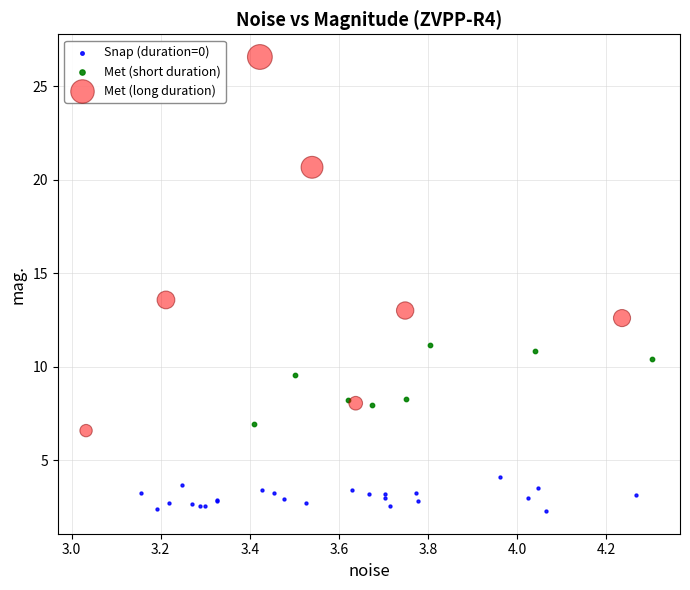

Which series has the largest Y range (max minus min)?

Met (long duration)